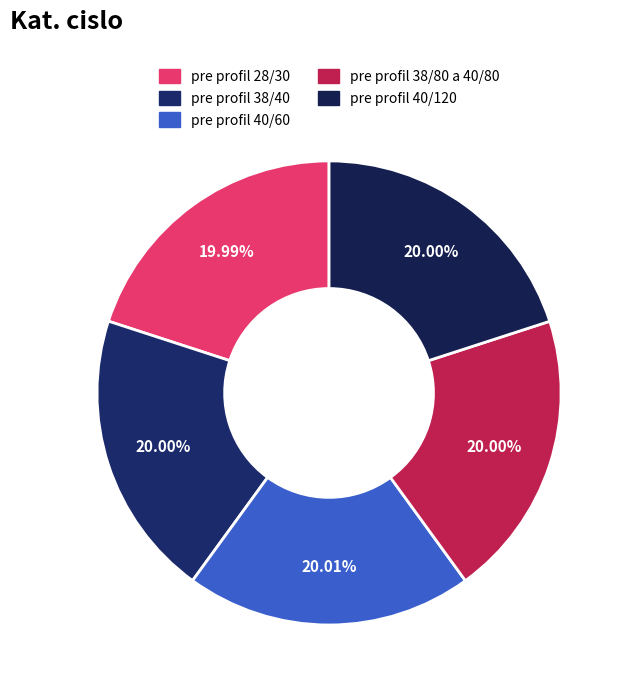

To the nearest percent, what percentage of the pie is pre profil 38/80 a 40/80?

20%